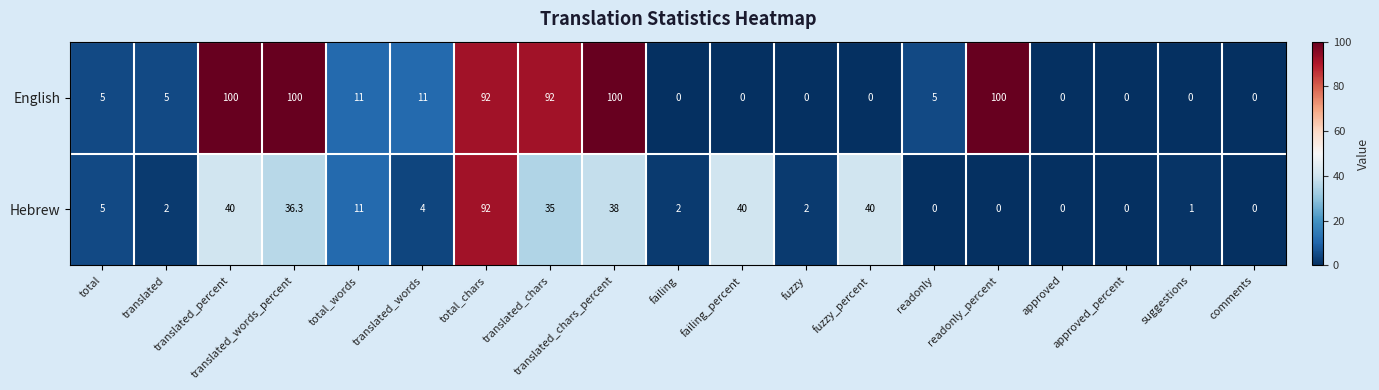

What is the difference between the highest and lowest values at fuzzy?

2.0